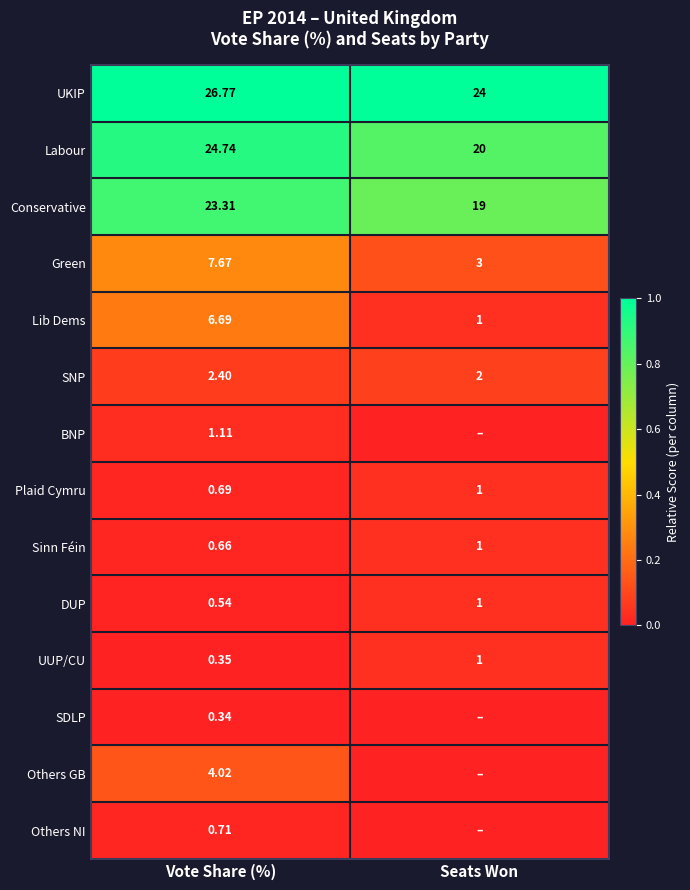

Is the value of Others GB at Vote Share (%) greater than the value of Plaid Cymru at Vote Share (%)?

Yes